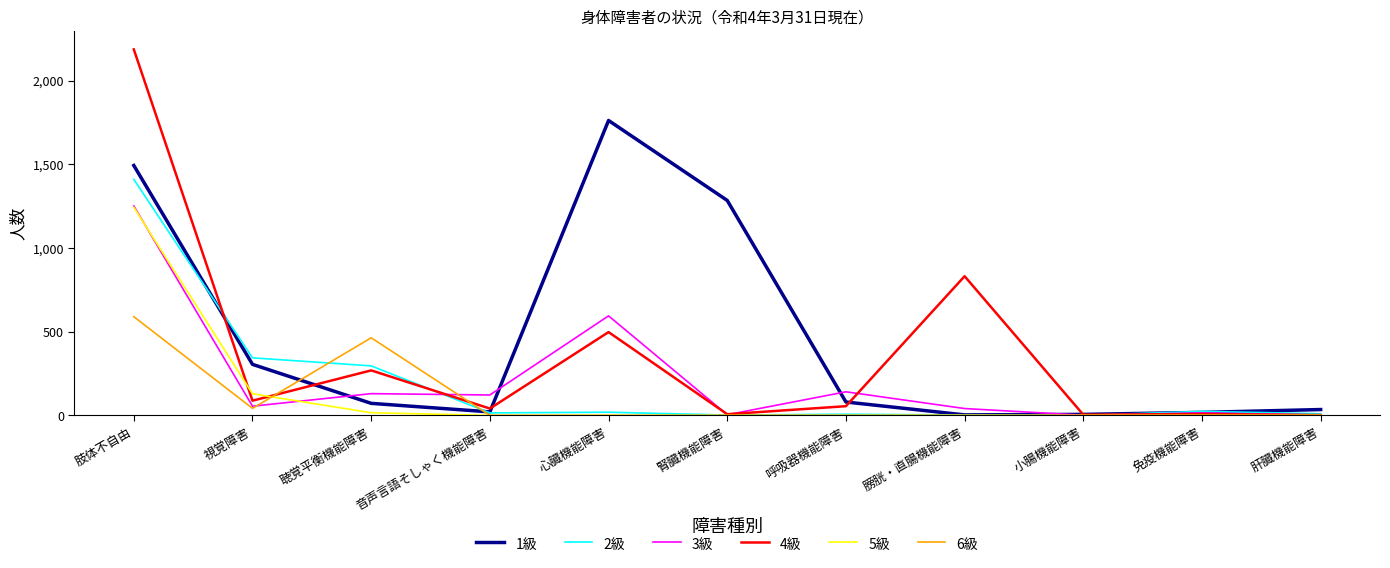

Where is the first local maximum for 6級?

聴覚平衡機能障害